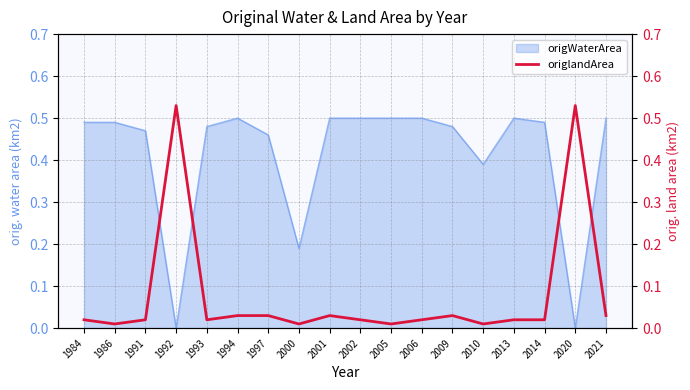

Rank the categories by value from lowest to highest.

1986, 2000, 2005, 2010, 1984, 1991, 1993, 2002, 2006, 2013, 2014, 1994, 1997, 2001, 2009, 2021, 1992, 2020